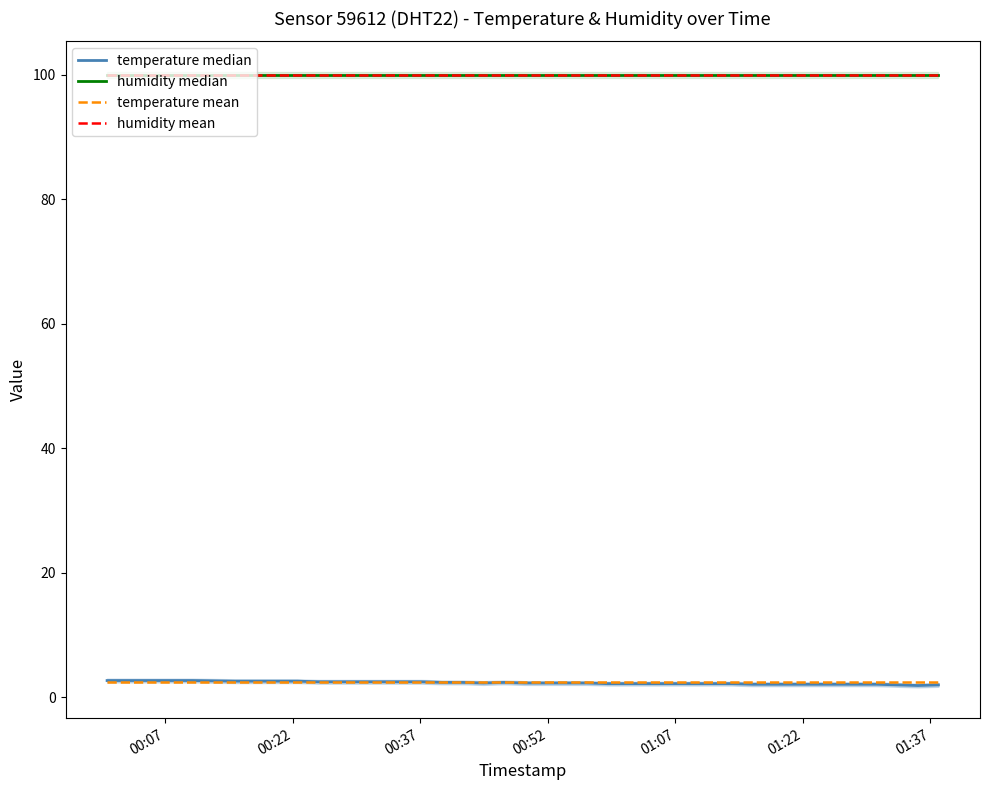

True or false: humidity median has more than 0 interior local peaks.

False